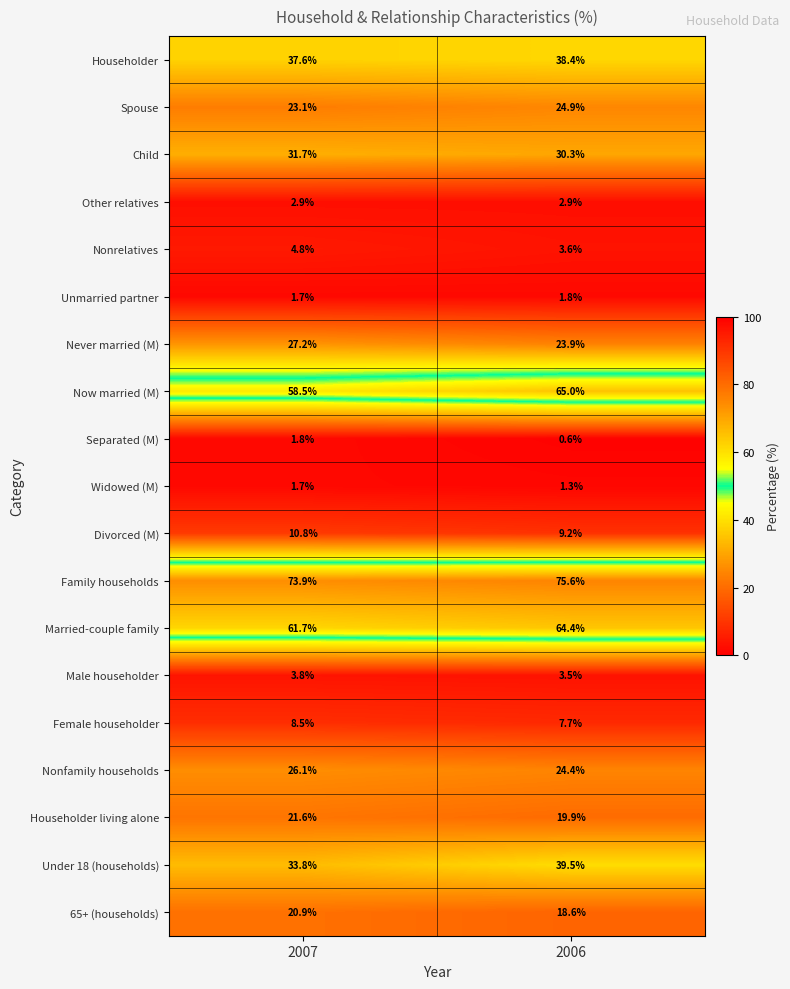

Which series has the largest total across all categories?

Family households